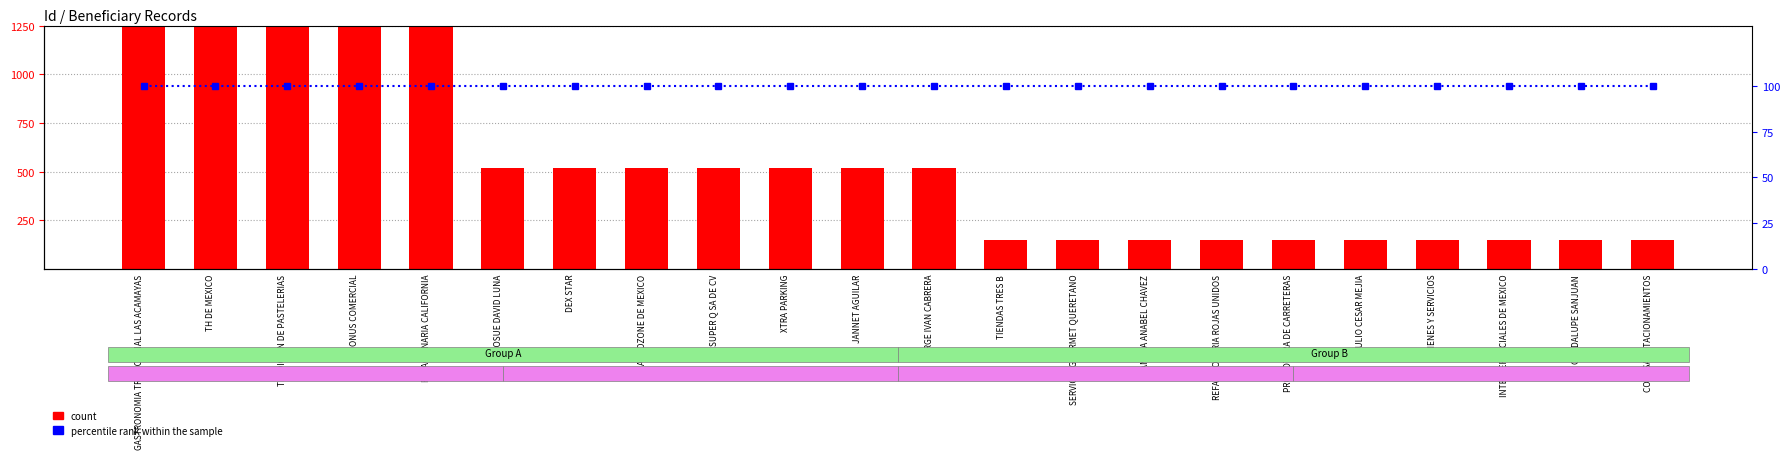

What is the highest value of the count series?

1250.0